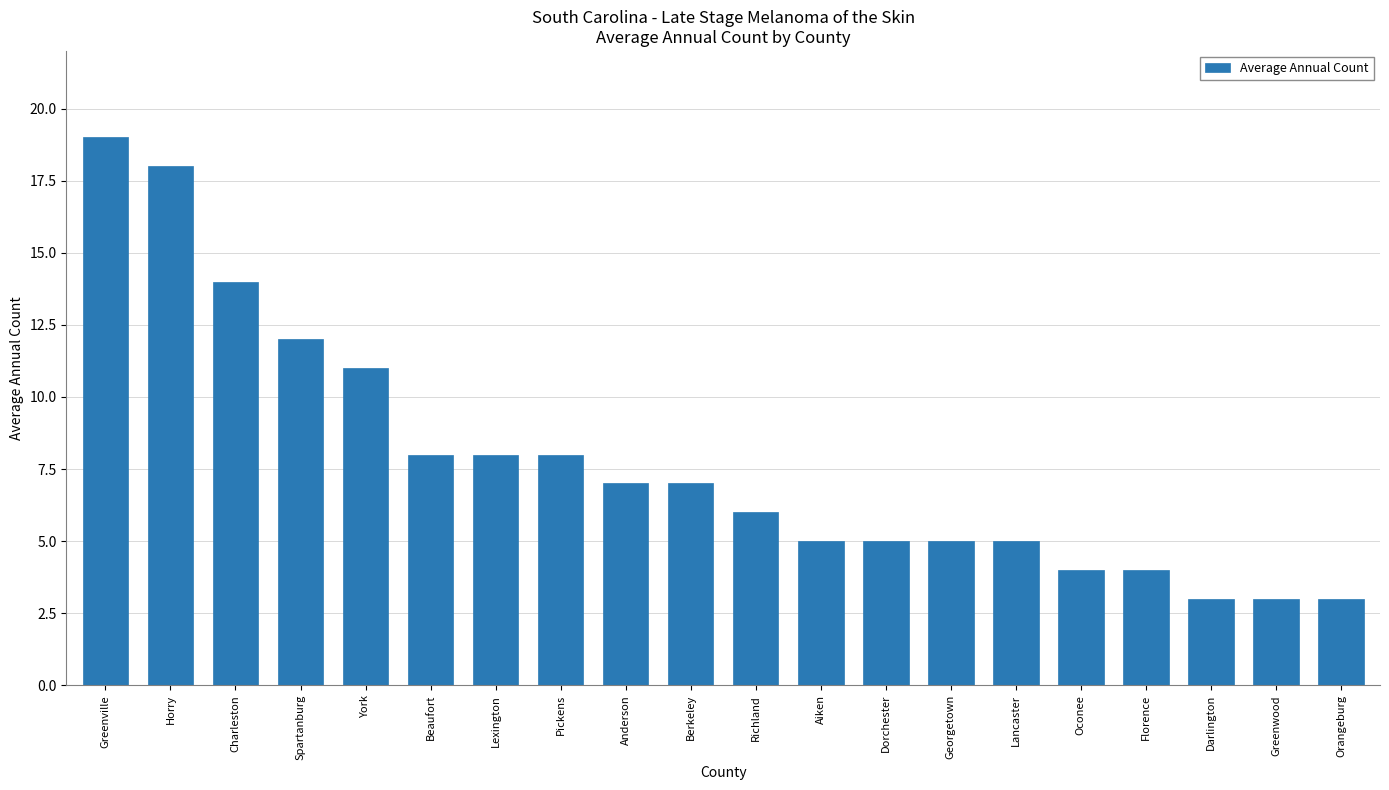

The value at Dorchester is 3. True or false?

False